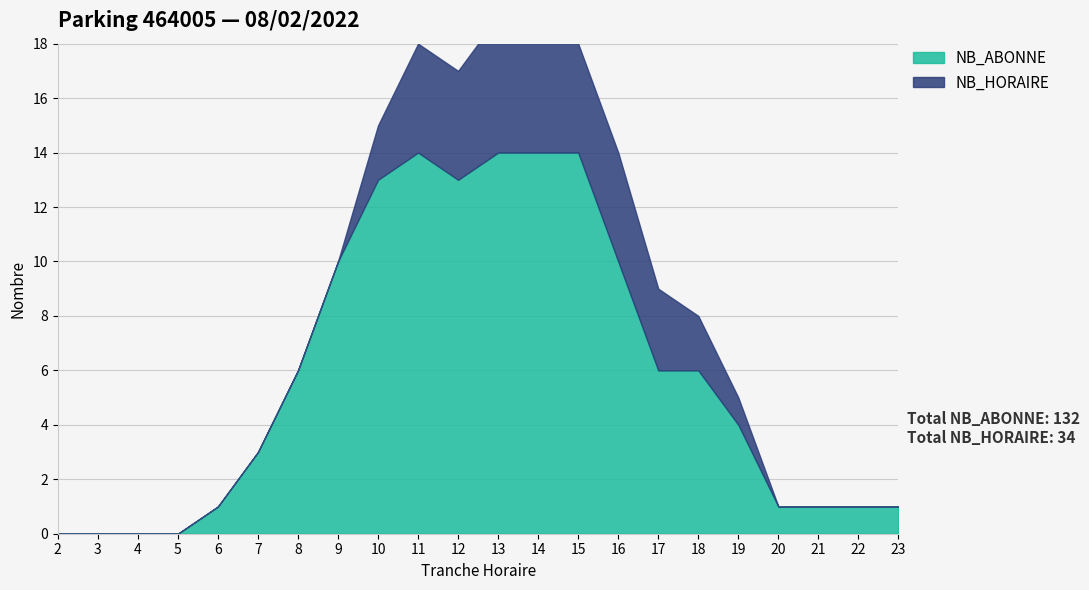

Rank the categories by NB_ABONNE value from highest to lowest.

11, 13, 14, 15, 10, 12, 9, 16, 8, 17, 18, 19, 7, 6, 20, 21, 22, 23, 2, 3, 4, 5